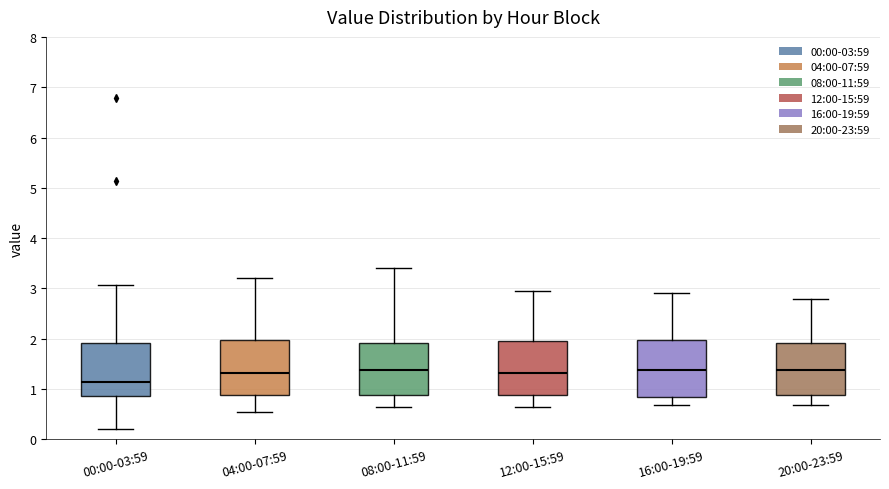

Where is the upper edge of the box for 08:00-11:59 on the y-axis? The values are not printed on the chart, so give them approximately, as read against the axis.

1.9